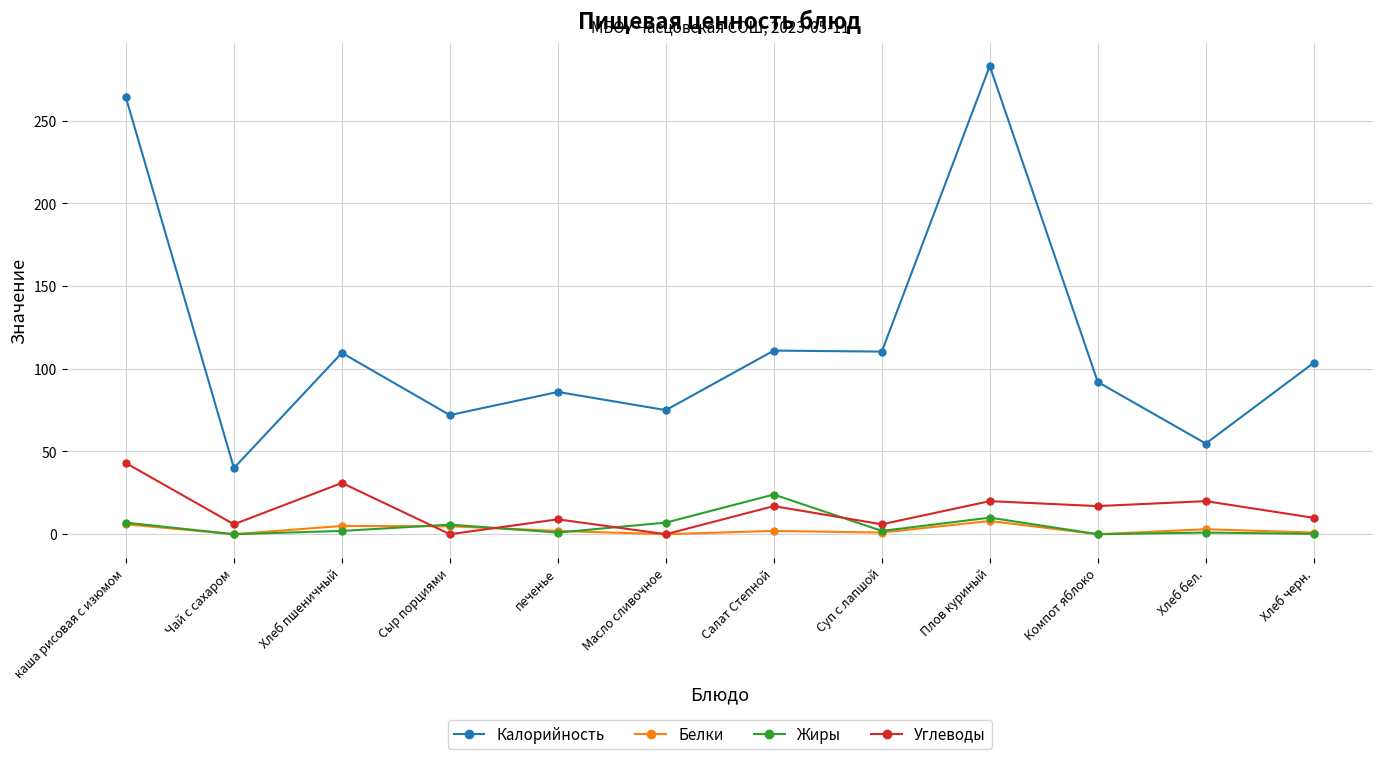

What is the total value across all series at Масло сливочное?

82.0